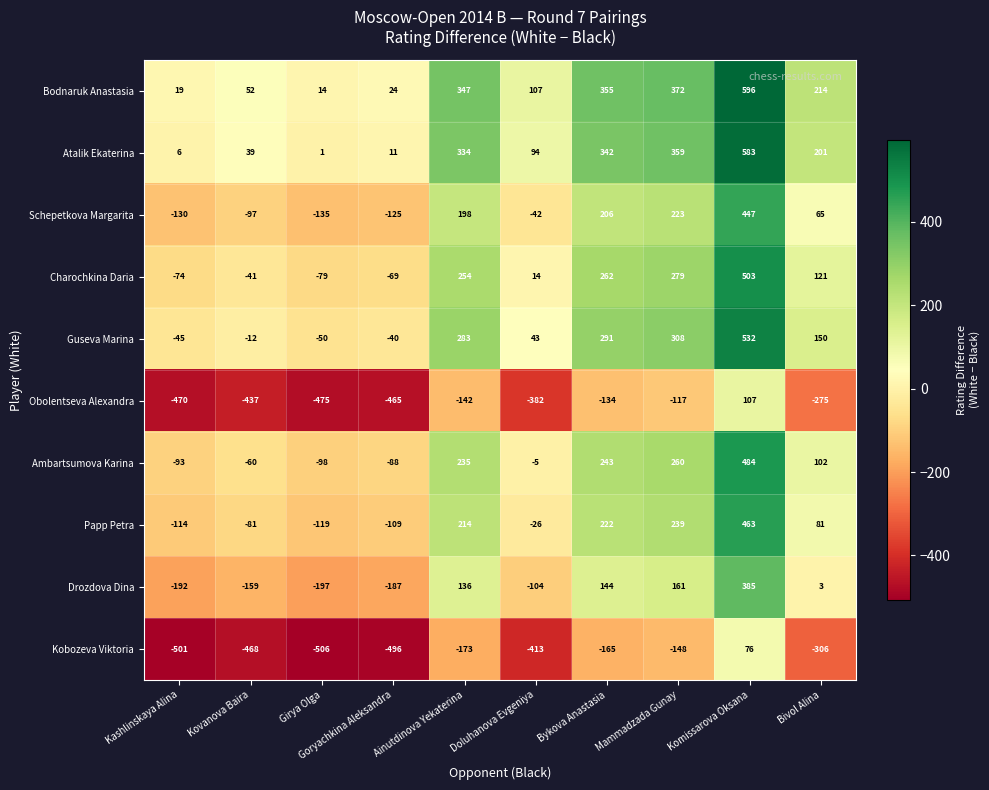

At how many categories does at least one series exceed 93?

6